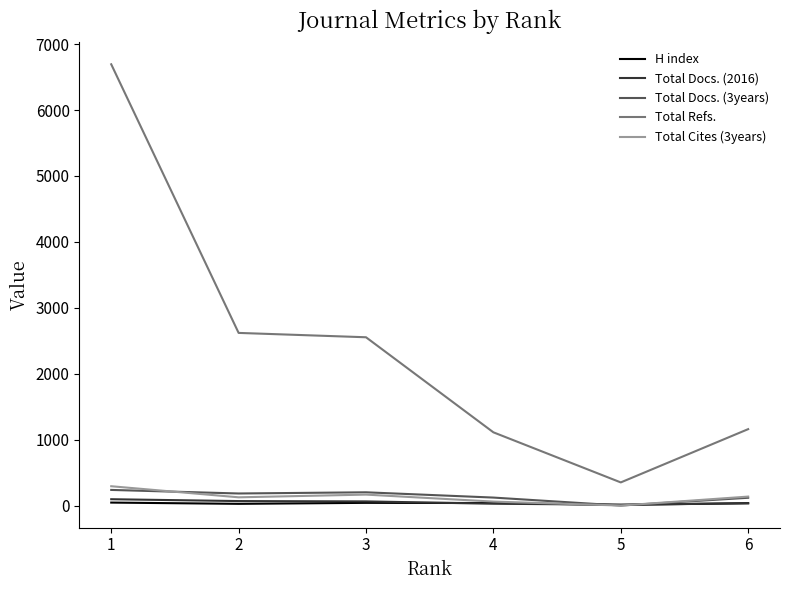

Which series ends up on top after the final intersection of Total Docs. (3years) and H index?

Total Docs. (3years)